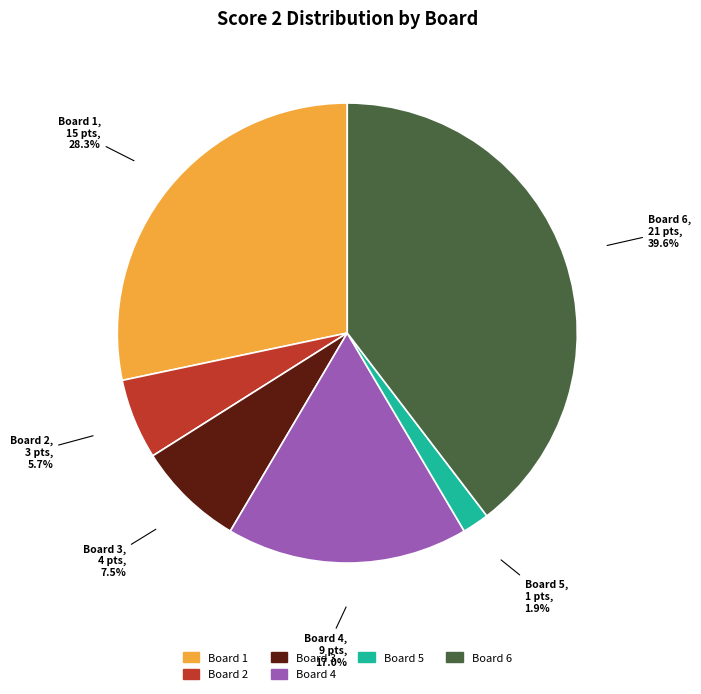

Rank the categories by value from lowest to highest.

Board 5, Board 2, Board 3, Board 4, Board 1, Board 6